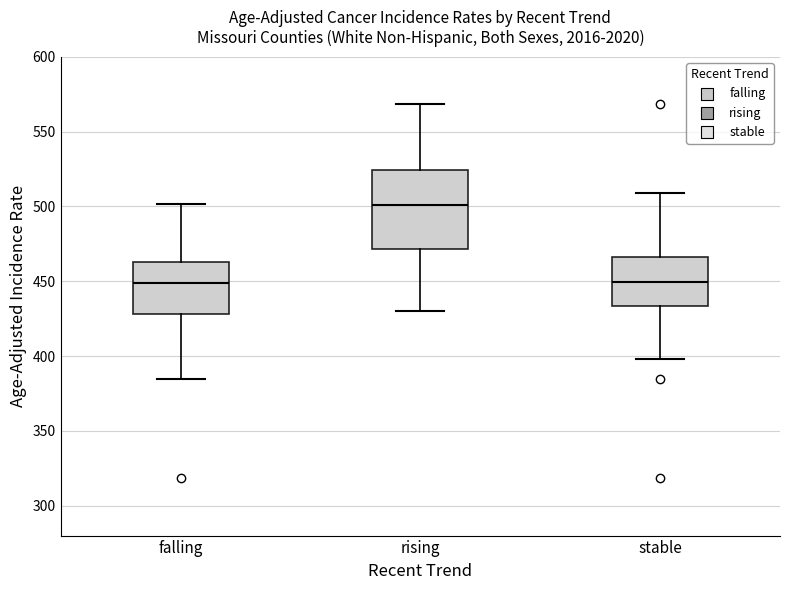

Reading left to right, read every box against the y-axis: the position of its median line, the range the box covers, and the ends of its whiskers. The values are not printed on the chart, so give them approximately, as read against the axis.

falling: median 450, box 430 to 465, whiskers 385 to 500
rising: median 500, box 470 to 525, whiskers 430 to 570
stable: median 450, box 435 to 465, whiskers 400 to 510